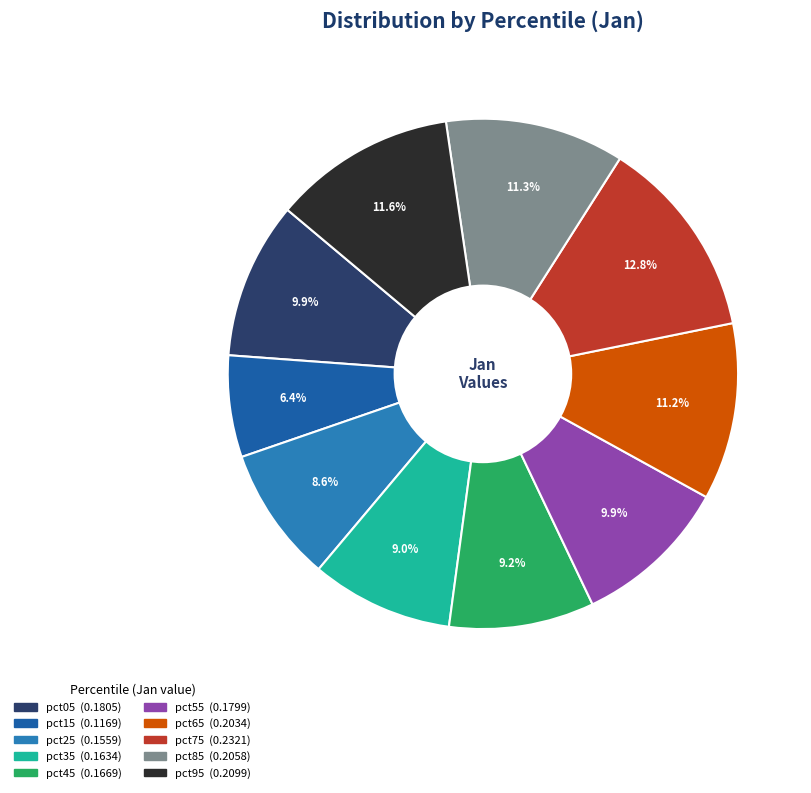

True or false: pct85 accounts for 11% of the total.

True